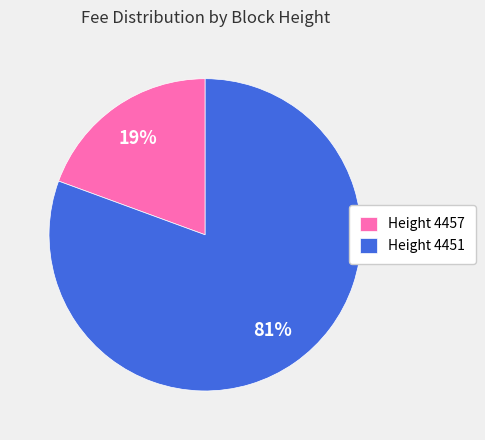

To the nearest percent, what is the average slice percentage?

50%